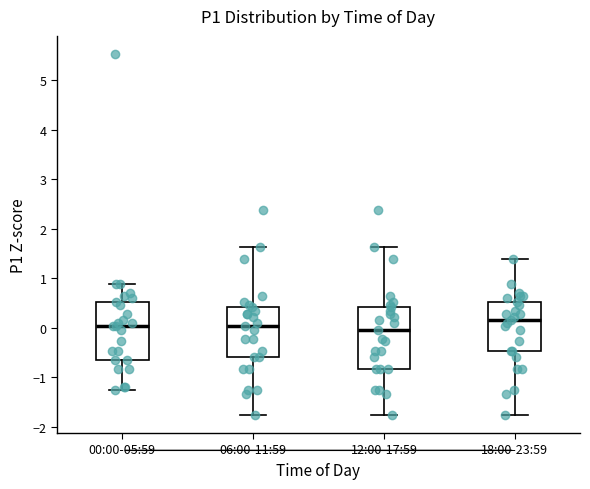

Where is the upper edge of the box for 18:00-23:59 on the y-axis? The values are not printed on the chart, so give them approximately, as read against the axis.

0.5